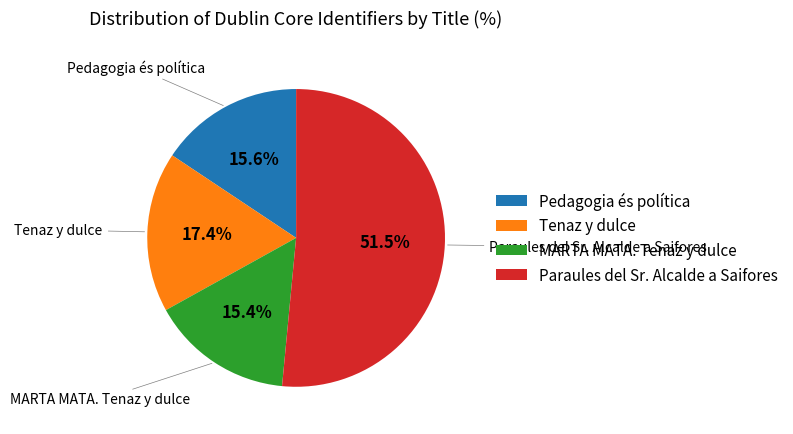

Which slice represents more than half of the pie?

Paraules del Sr. Alcalde a Saifores